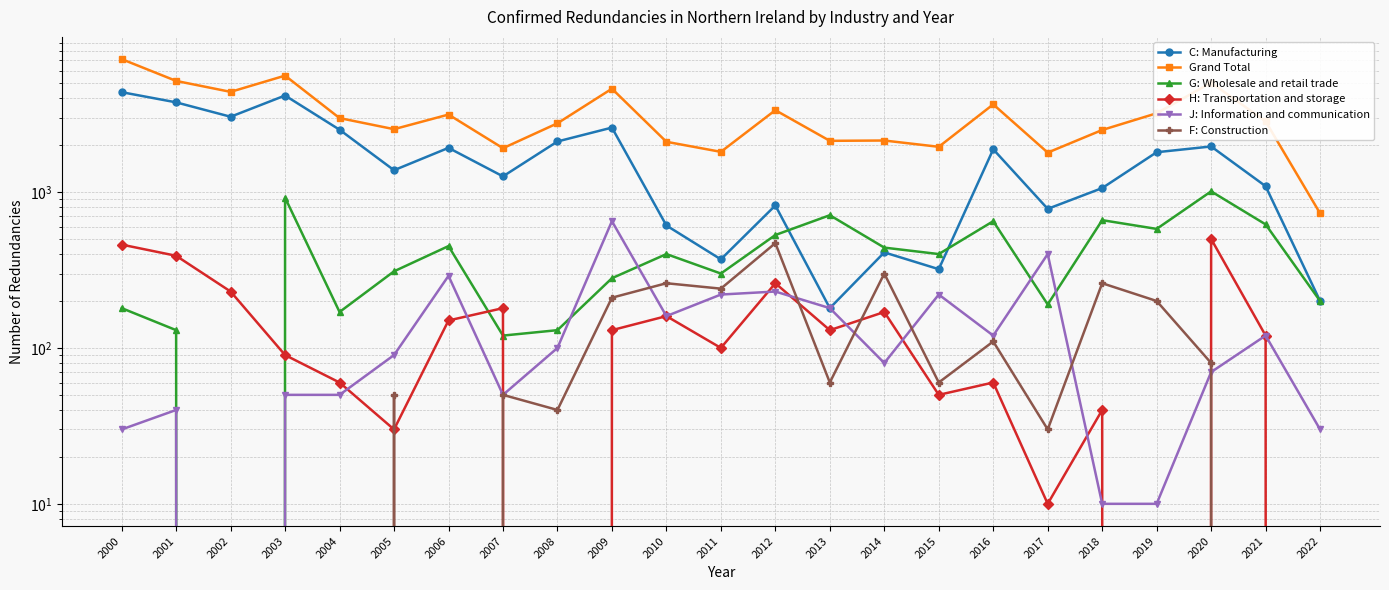

True or false: G: Wholesale and retail trade has more than 2 points higher than both neighbors.

True